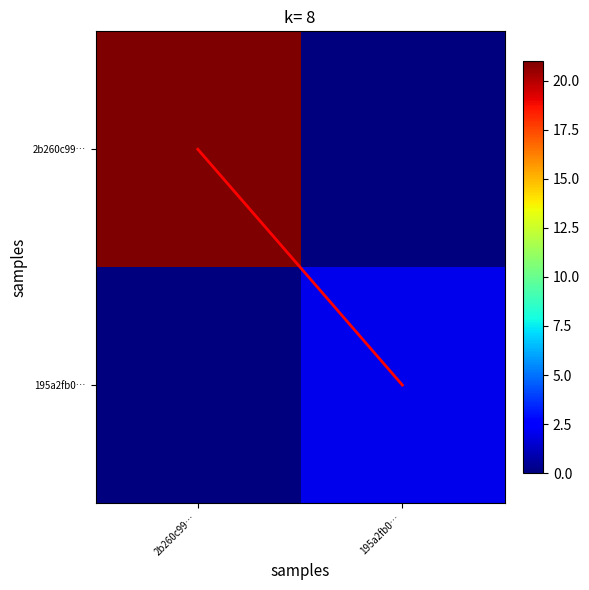

Between 2b260c99… and 195a2fb0…, which series saw the biggest shift?

2b260c99…